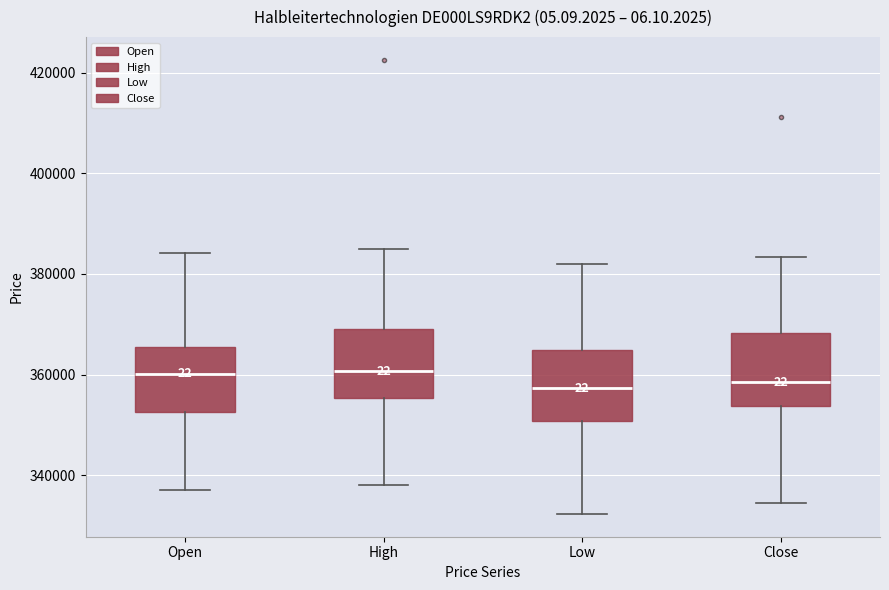

Reading left to right, transcribe this box plot: for each box, give where its median line is, the range the box spans, and where its two whiskers end, as read against the y-axis. The values are not printed on the chart, so give them approximately, as read against the axis.

Open: median 360000, box 352000 to 366000, whiskers 338000 to 384000
High: median 360000, box 356000 to 370000, whiskers 338000 to 386000
Low: median 358000, box 350000 to 364000, whiskers 332000 to 382000
Close: median 358000, box 354000 to 368000, whiskers 334000 to 384000